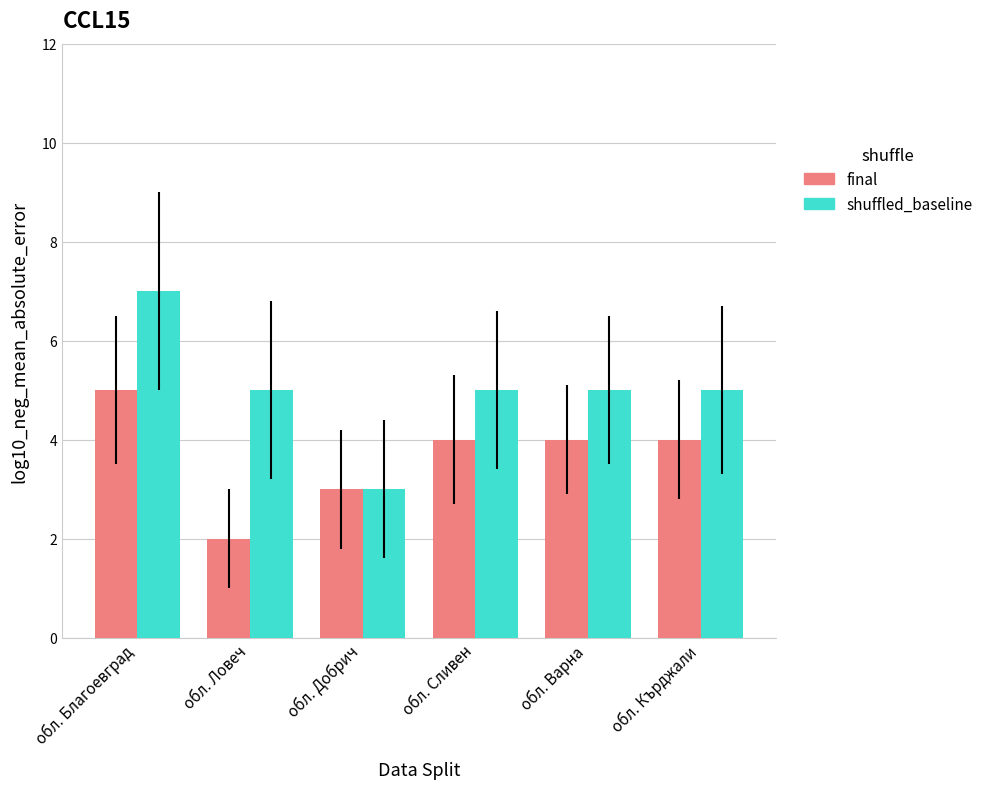

At which label does final first exceed 4?

обл. Благоевград